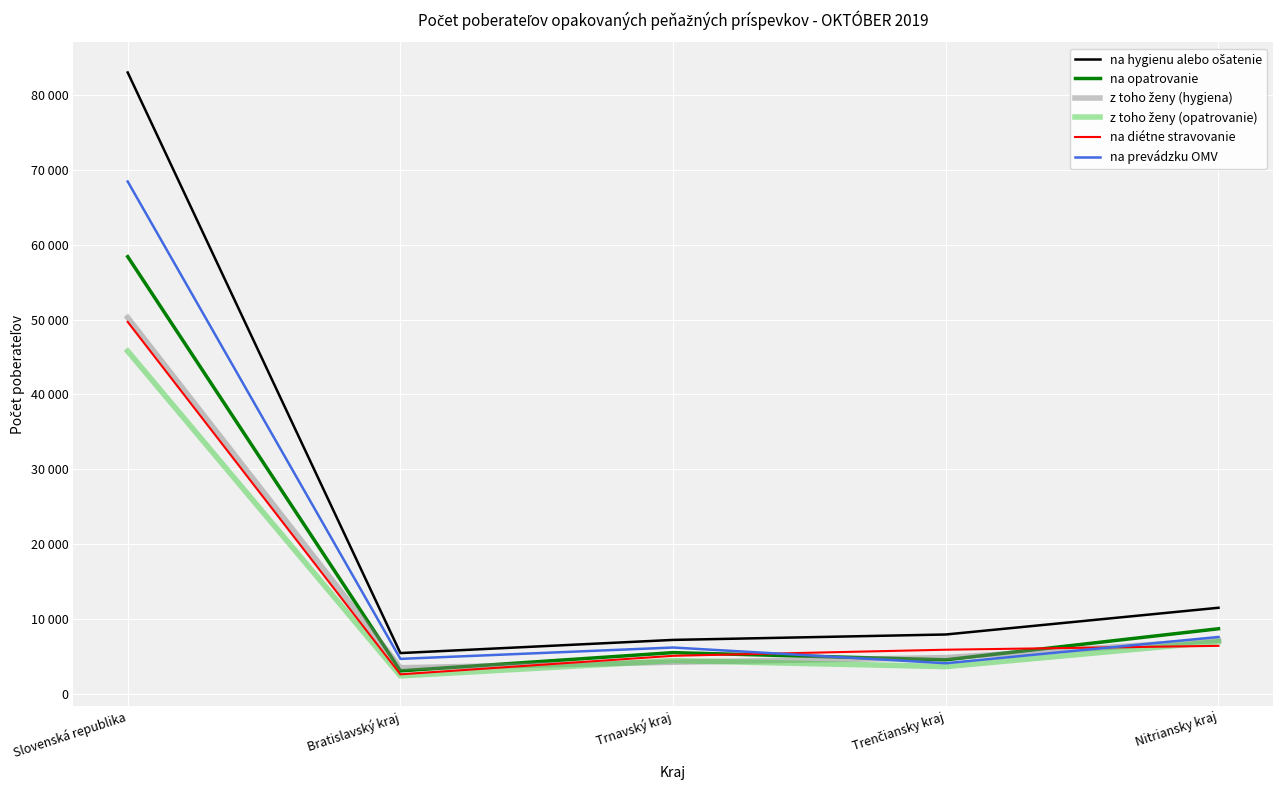

What is the difference between the z toho ženy (opatrovanie) values at Nitriansky kraj and Bratislavský kraj?

4570